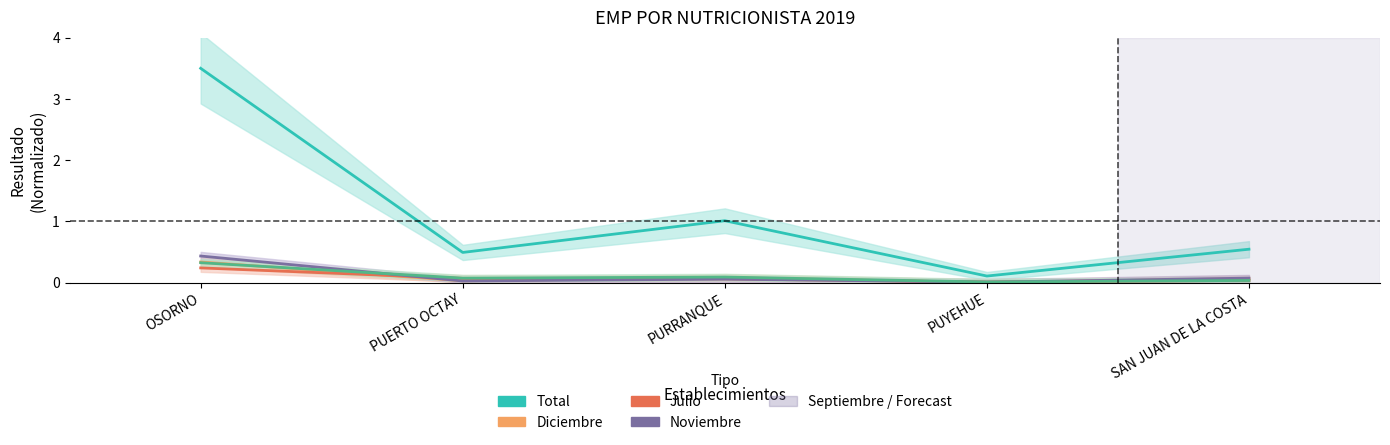

Where is Noviembre nearest to the value 0?

PUYEHUE